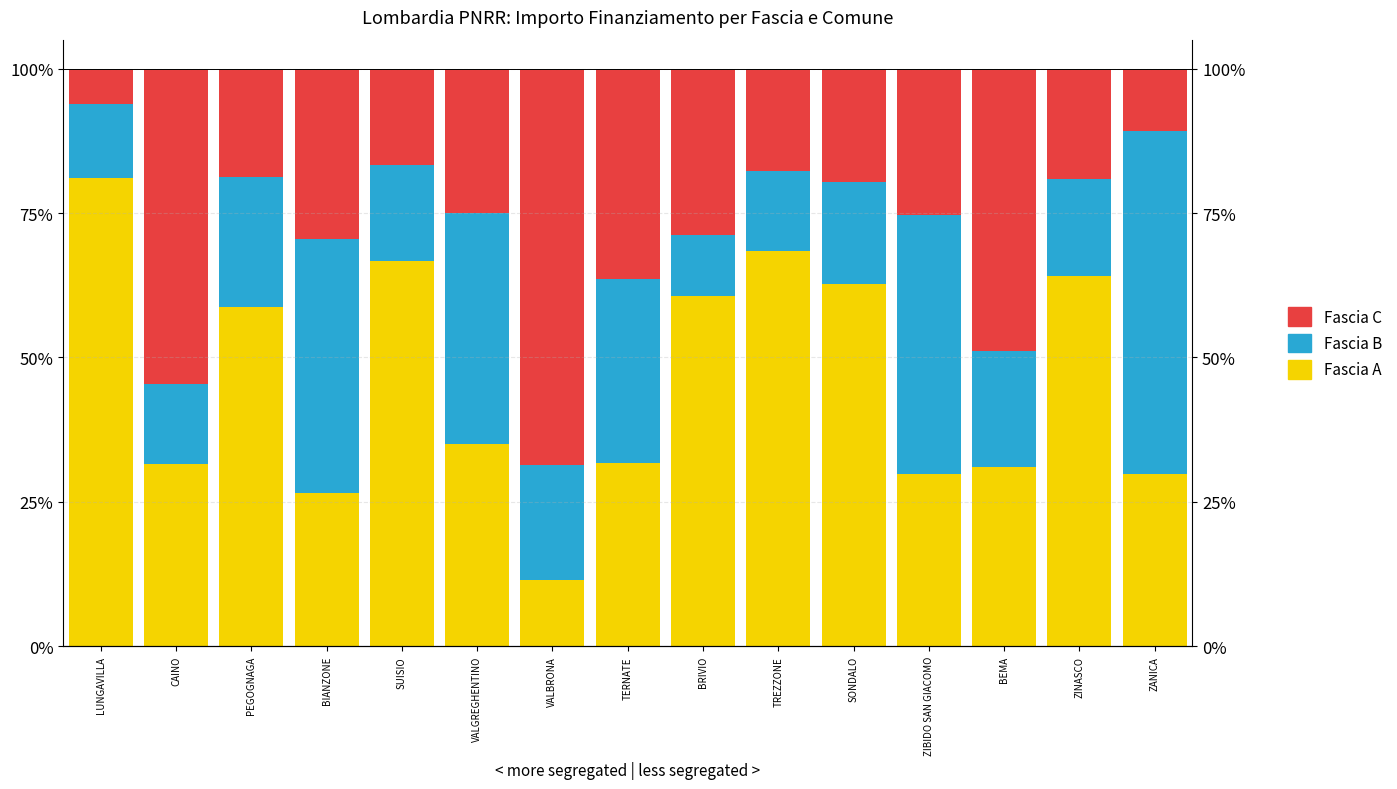

What value does the Fascia A series have at LUNGAVILLA?

81.1